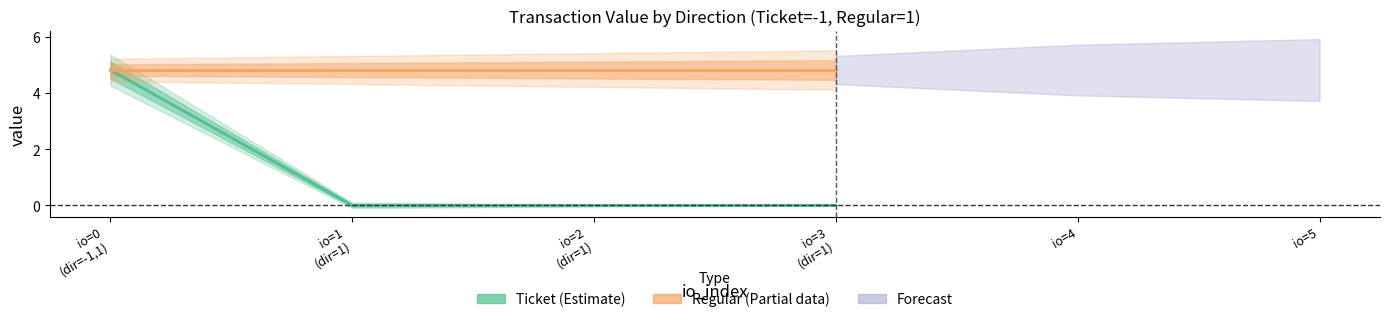

True or false: Ticket (Estimate) and Regular (Partial) cross at least once.

False